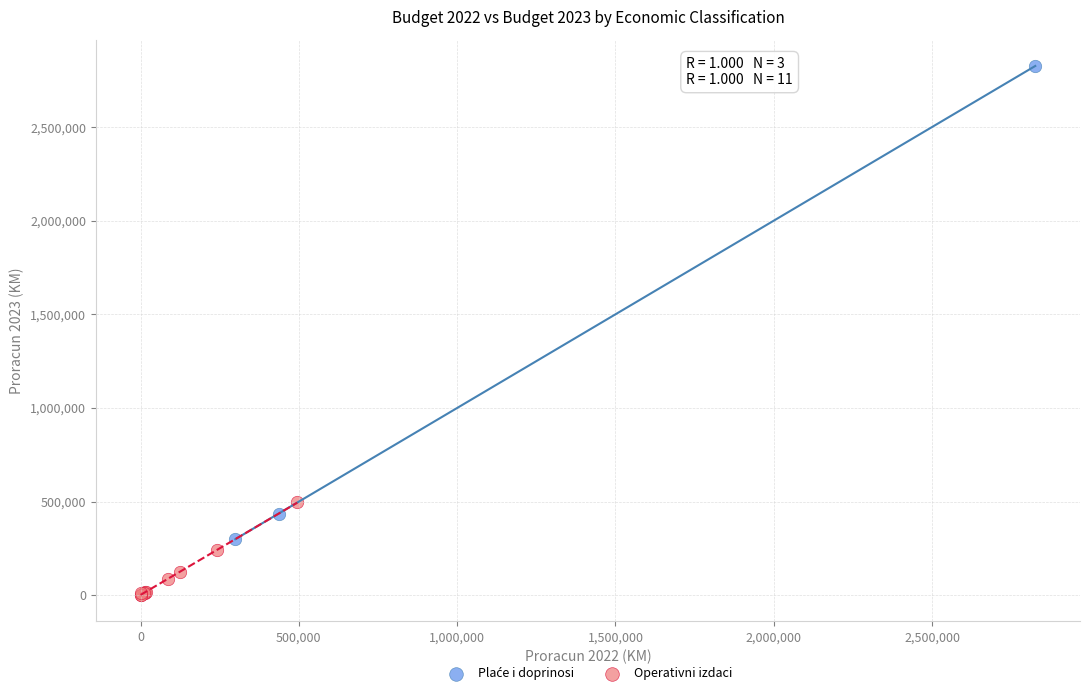

Which series reaches the minimum Y coordinate?

Operativni izdaci